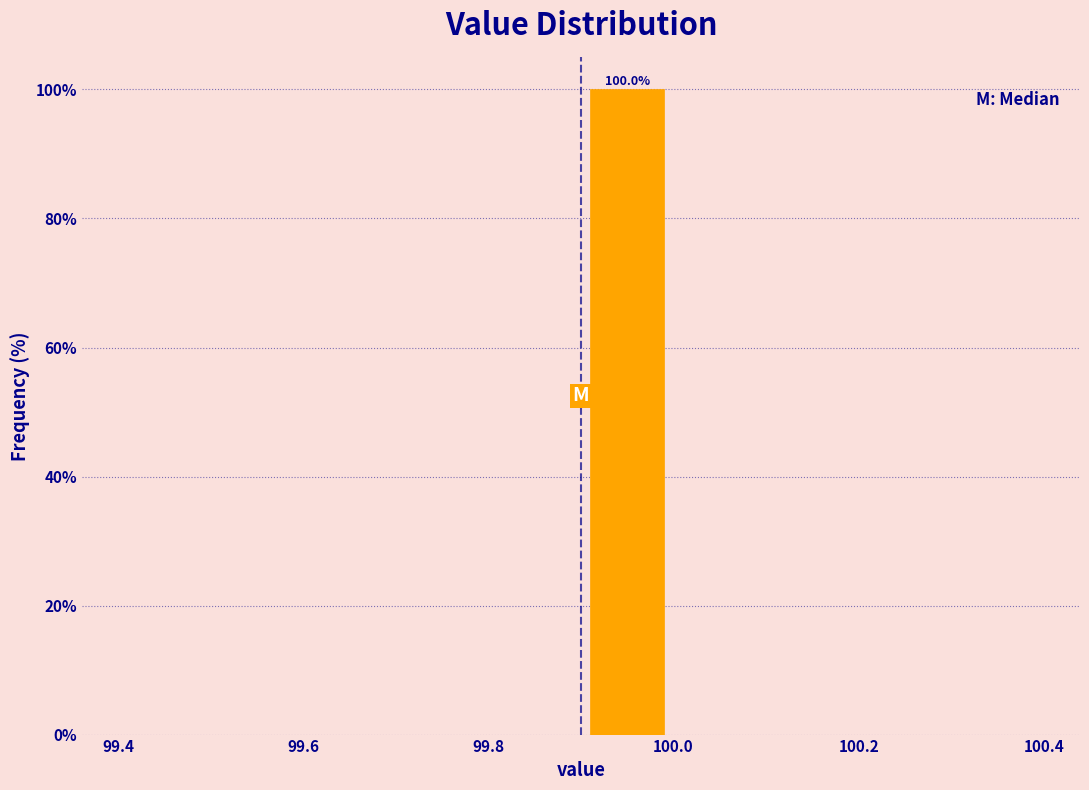

Over which range of the x-axis is the bar tallest?

99.9 to 100.0